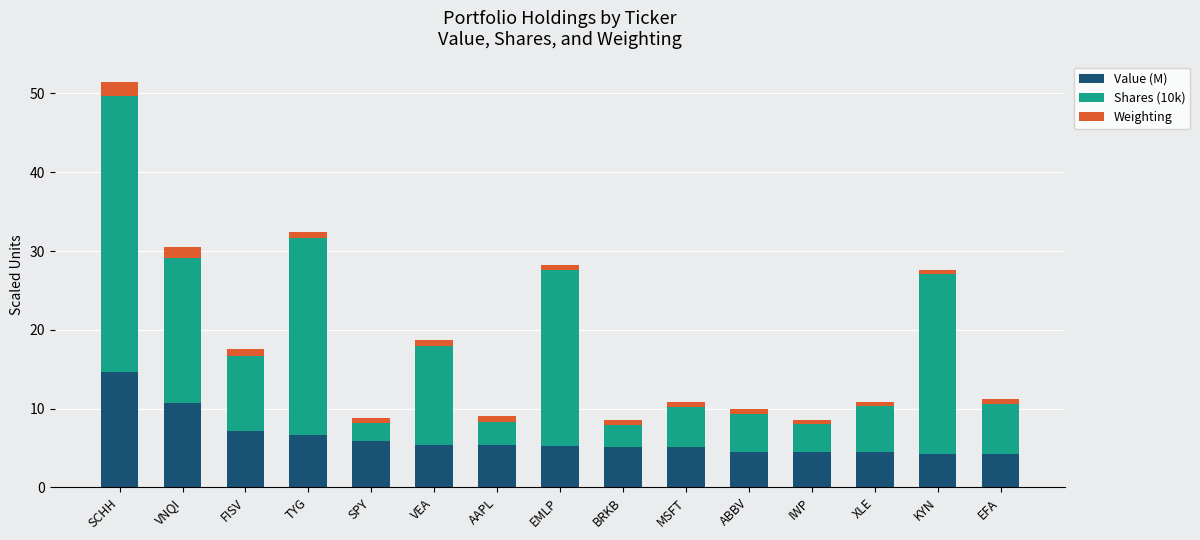

What is the minimum value for Value (M)?

4.3